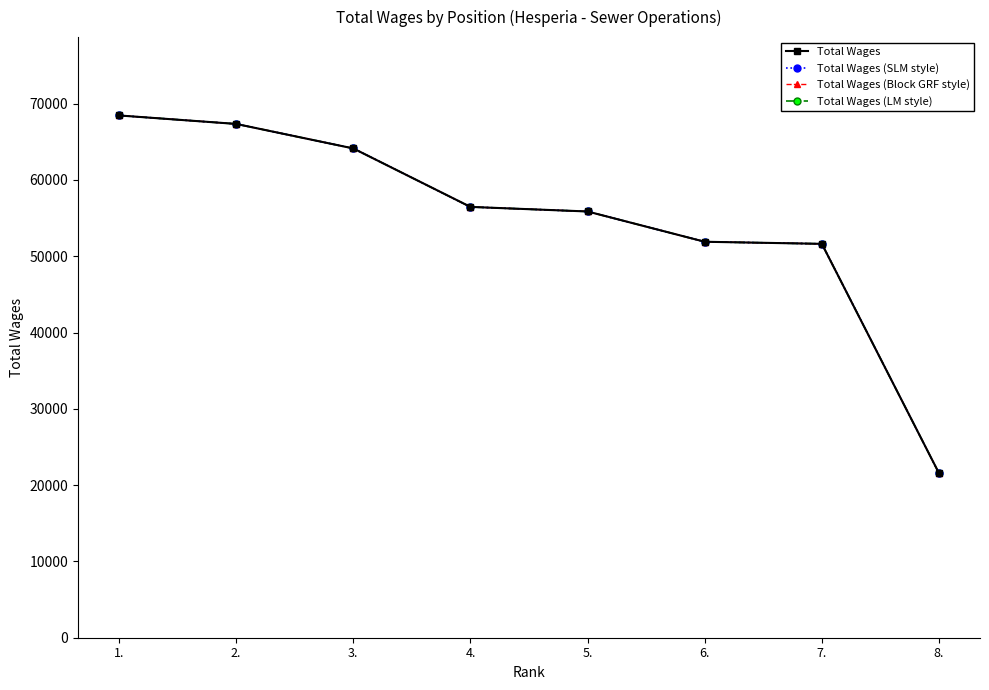

What is the approximate value of Total Wages (SLM style) at 8., to the nearest 10?

21560